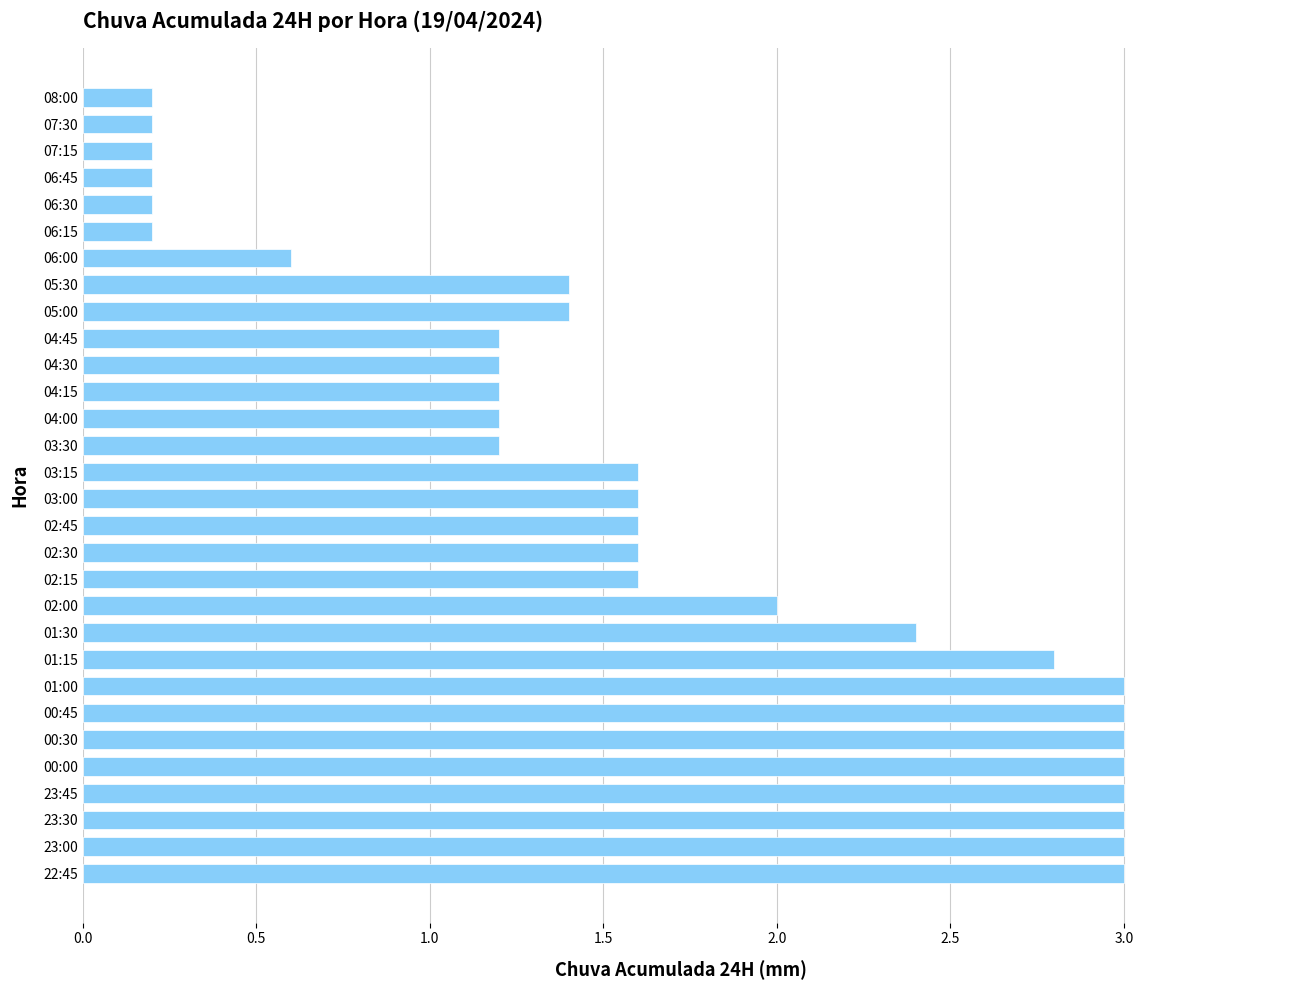

What is the value of the 10th bar from the top?

1.2